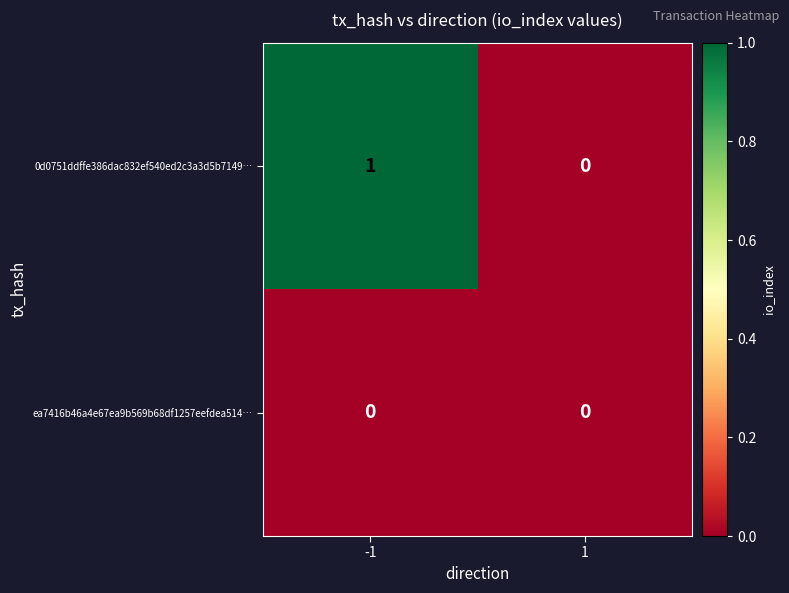

How many categories are shown in the chart?

2